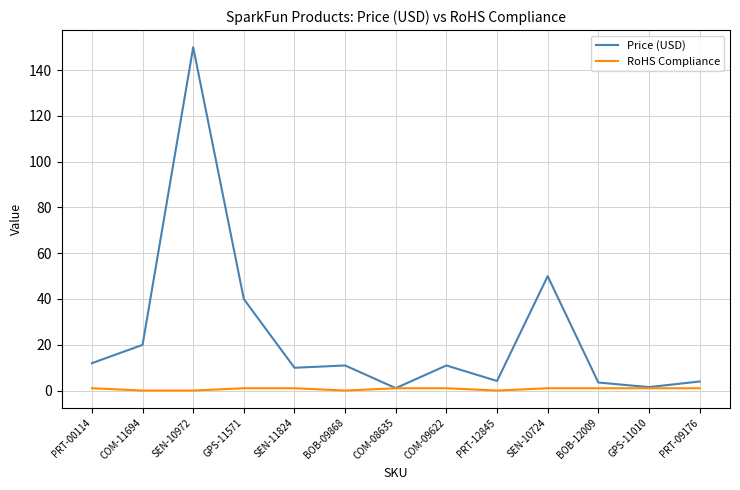

Which series has the widest spread of values?

Price (USD)